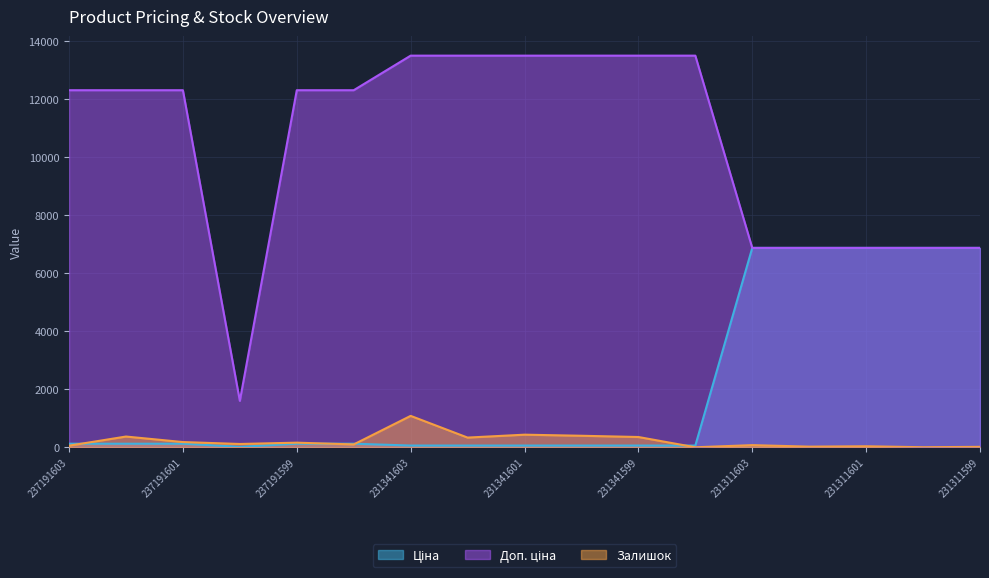

How many series are shown in this chart?

3